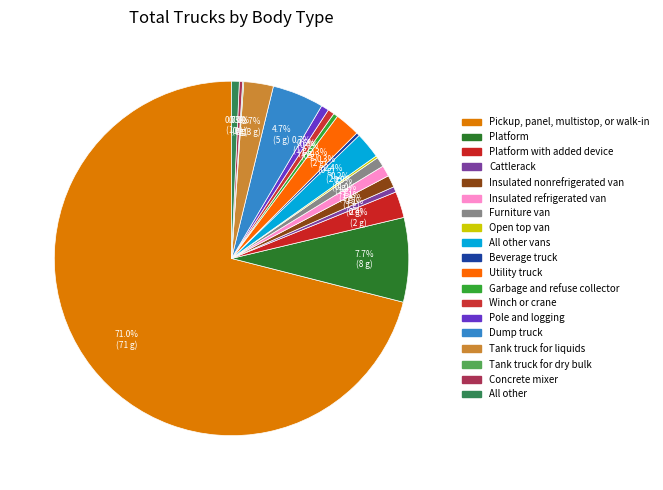

Which slice represents more than half of the pie?

Pickup, panel, multistop, or walk-in